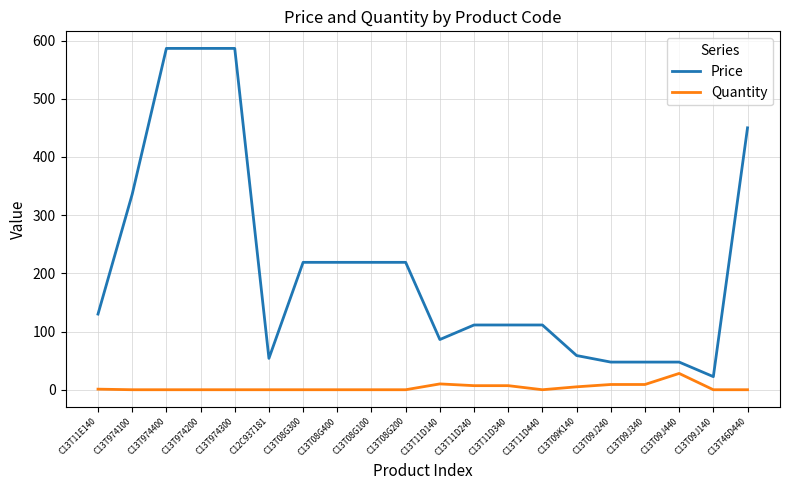

What is the difference between the maximum and second lowest values in the Quantity series?

28.0